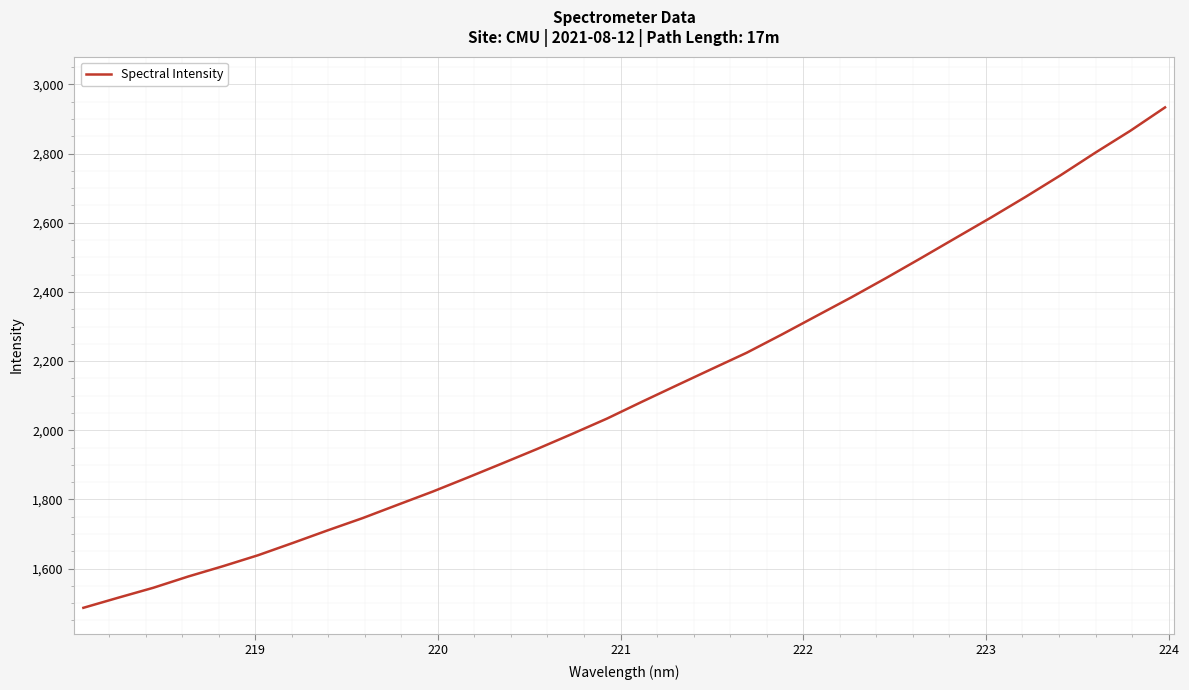

What is the minimum value shown in the chart?

1486.3